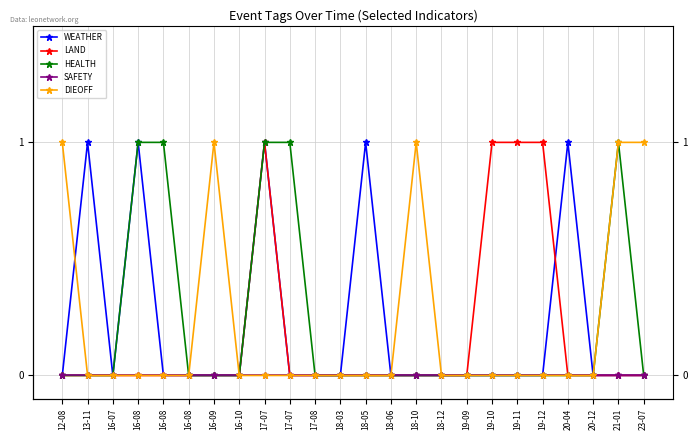

How many positive values does the WEATHER series have?

5